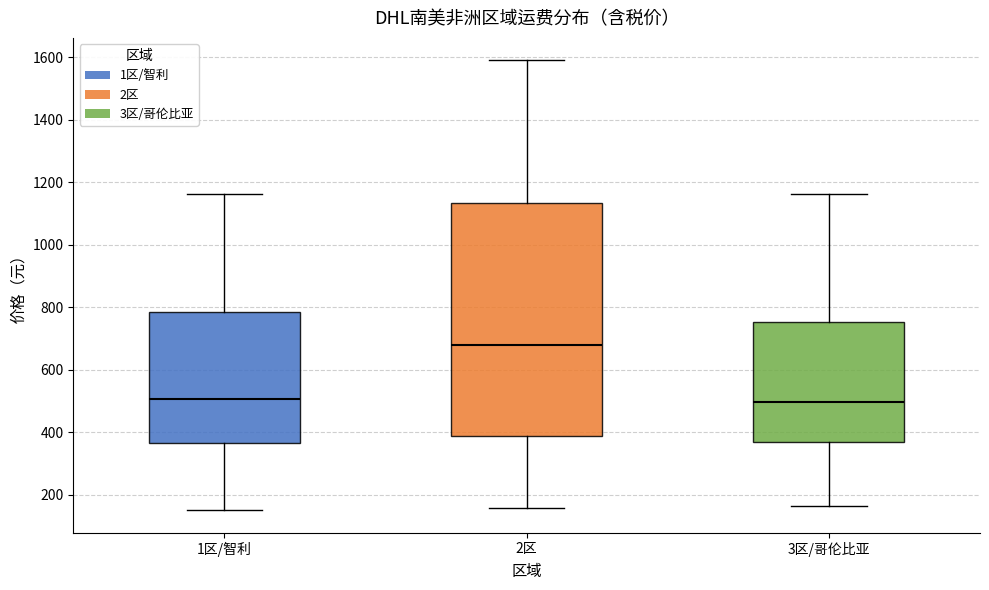

Reading left to right, read every box against the y-axis: the position of its median line, the range the box covers, and the ends of its whiskers. The values are not printed on the chart, so give them approximately, as read against the axis.

1区/智利: median 500, box 360 to 780, whiskers 160 to 1160
2区: median 680, box 380 to 1140, whiskers 160 to 1580
3区/哥伦比亚: median 500, box 360 to 760, whiskers 160 to 1160